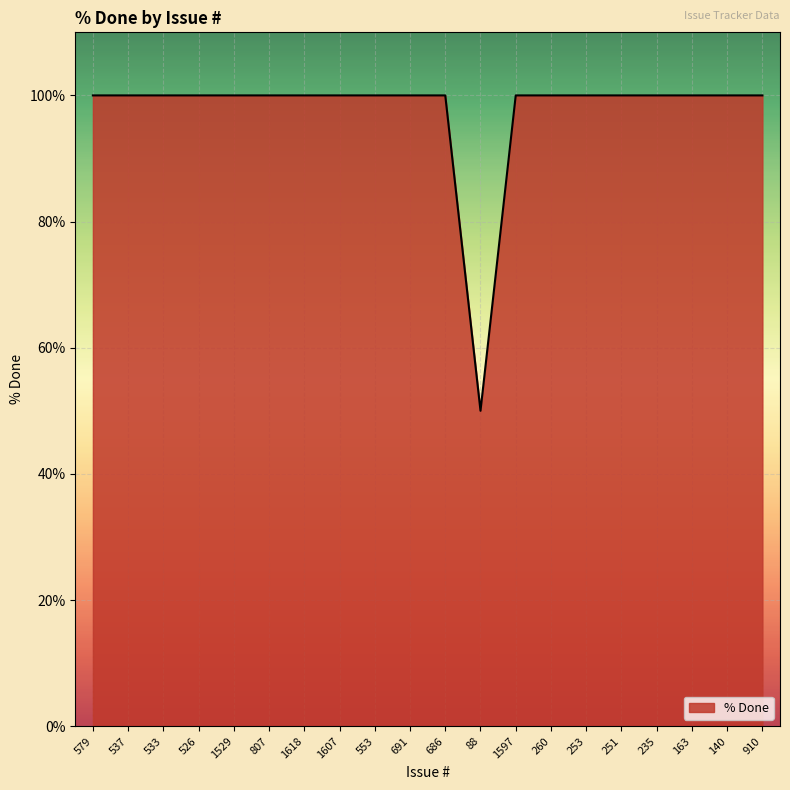

Reading left to right, transcribe all the data shown in this chart.

579=100	537=100	533=100	526=100	1529=100	807=100	1618=100	1607=100	553=100	691=100	686=100	88=50	1597=100	260=100	253=100	251=100	235=100	163=100	140=100	910=100